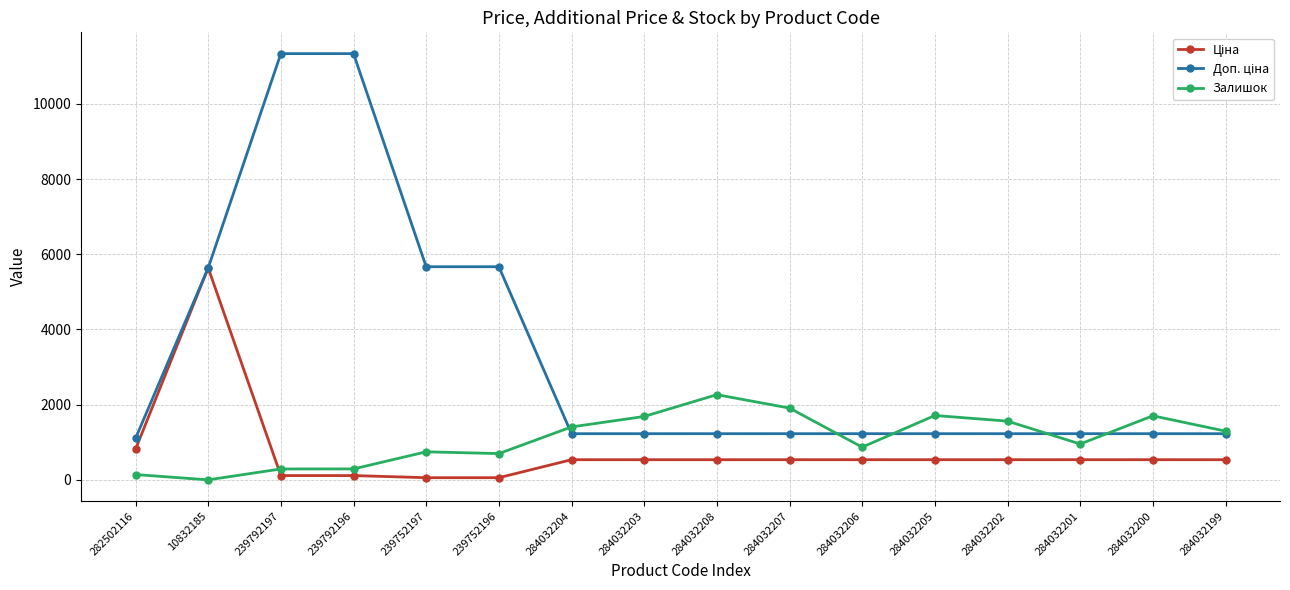

How many values in Залишок are above zero?

15